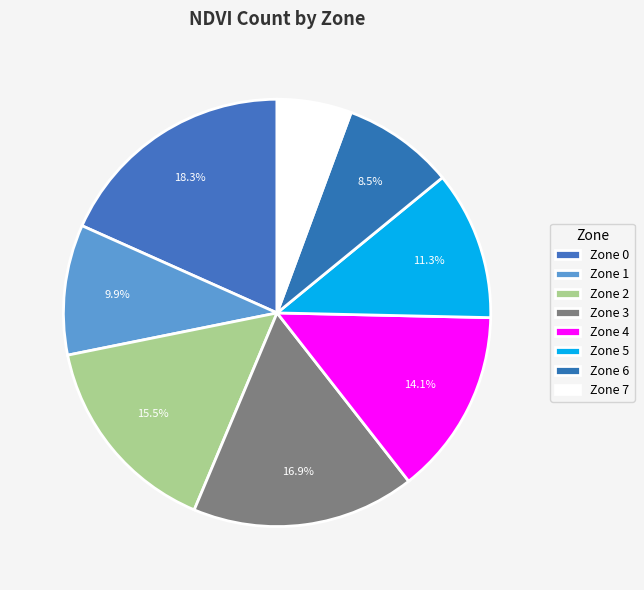

How many slices are in this pie chart?

8